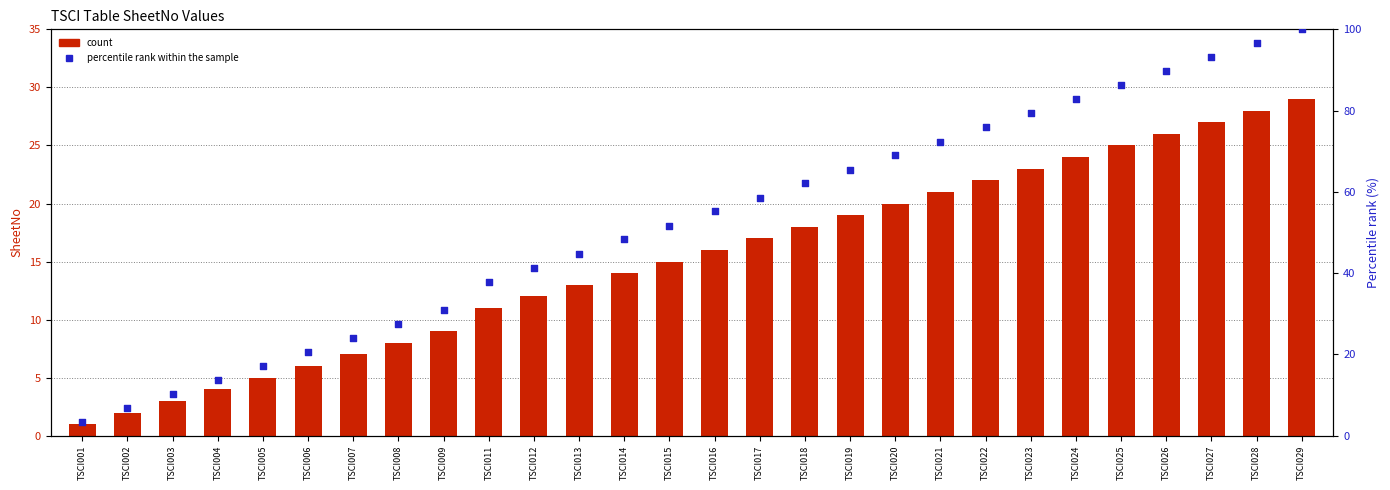

At which category is the sum across all series the highest?

TSCI029